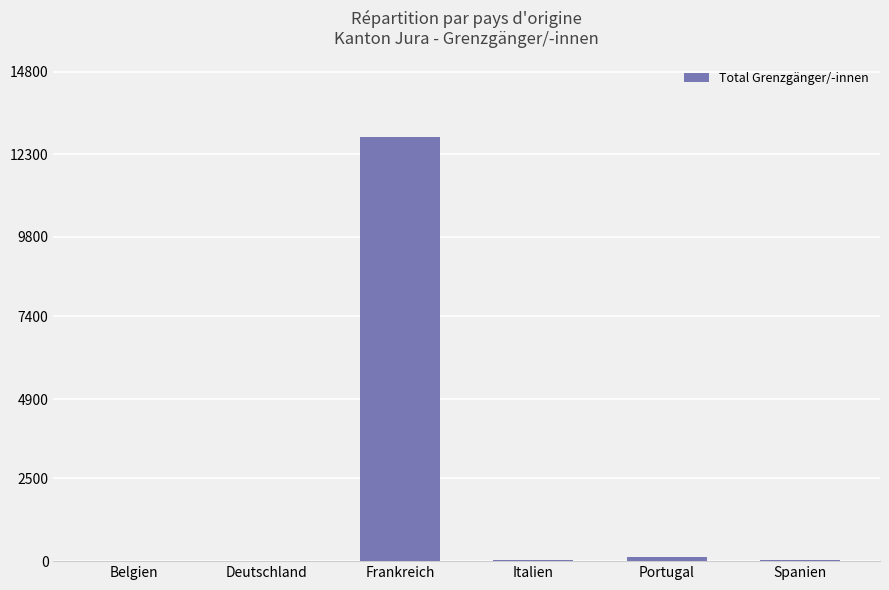

Which has a higher value, Frankreich or Belgien?

Frankreich